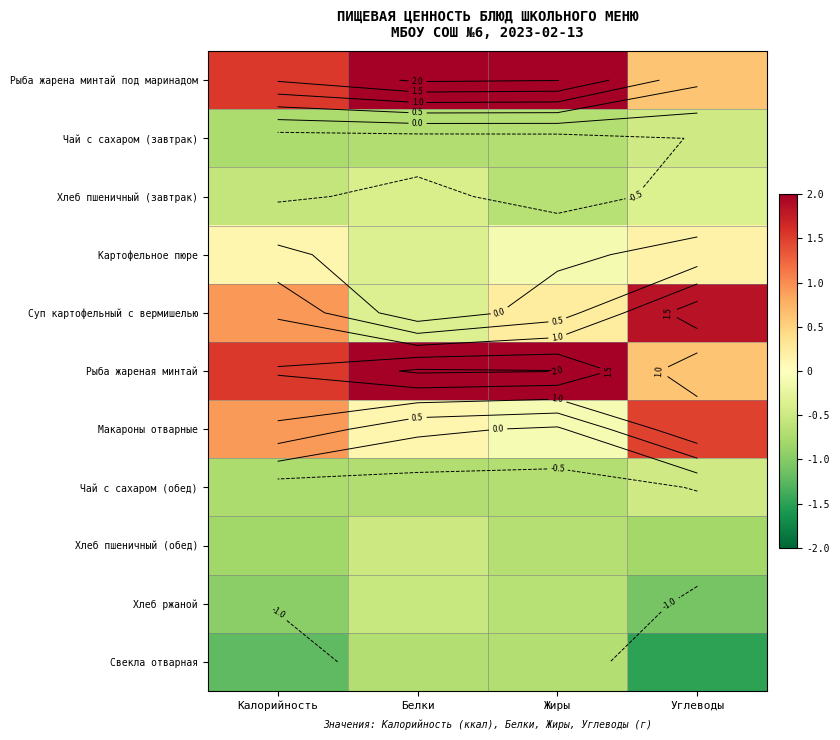

What is the average value of the Чай с сахаром (обед) series?

-0.7